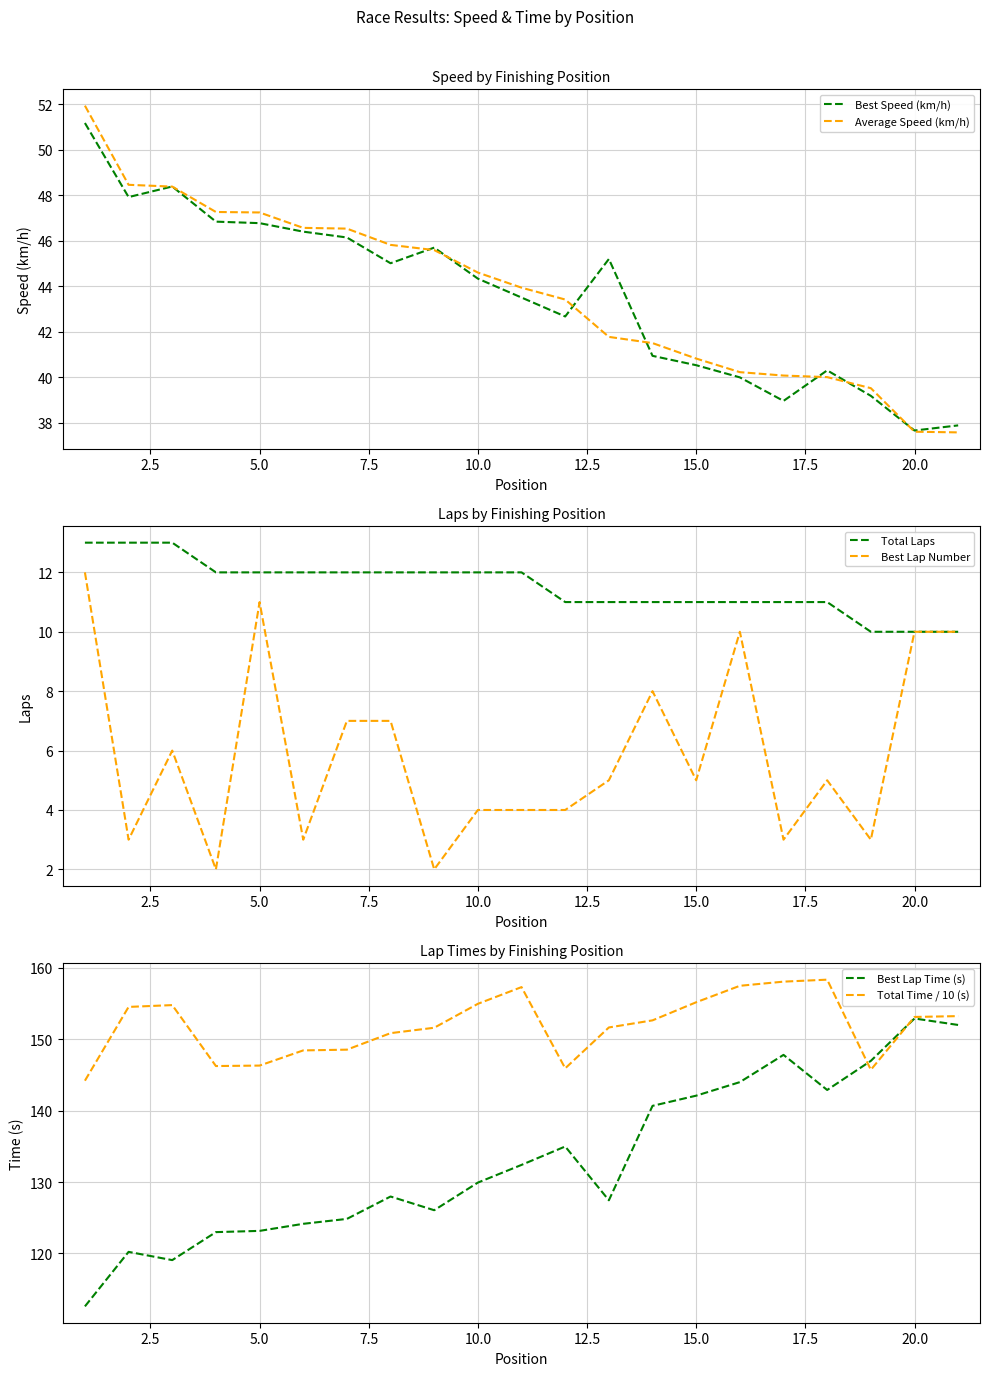

What is the lowest value of the Average Speed (km/h) series?

37.6